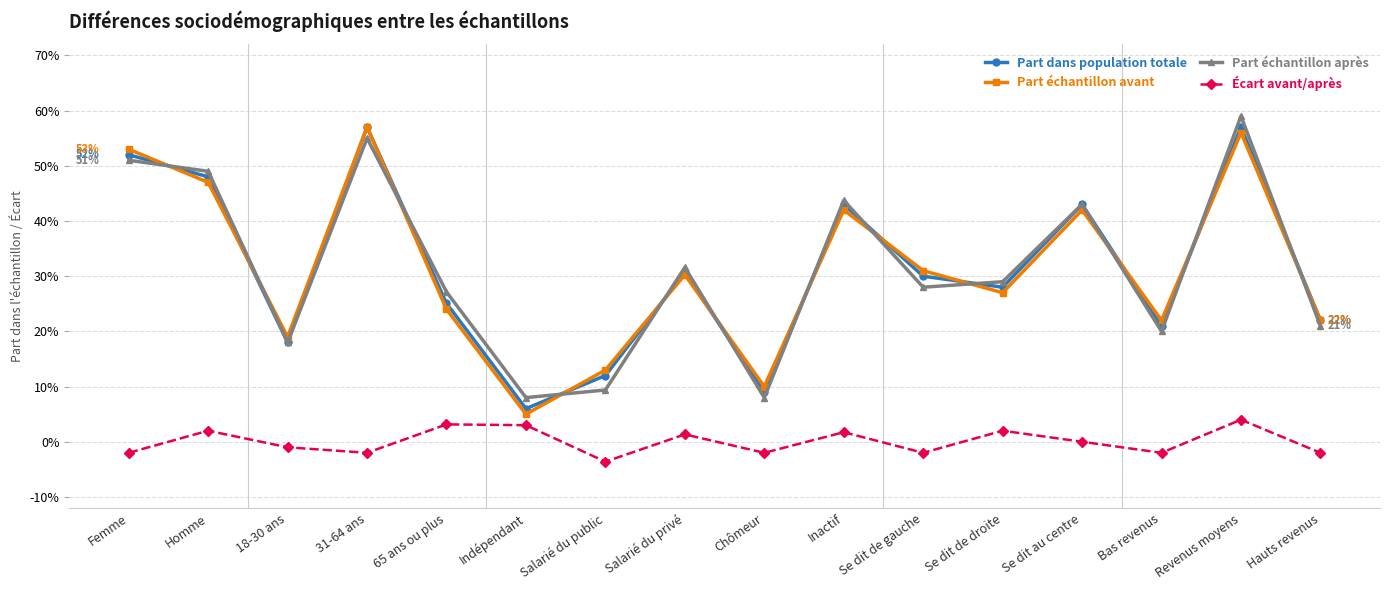

What is the total value across all series at Homme?

1.5